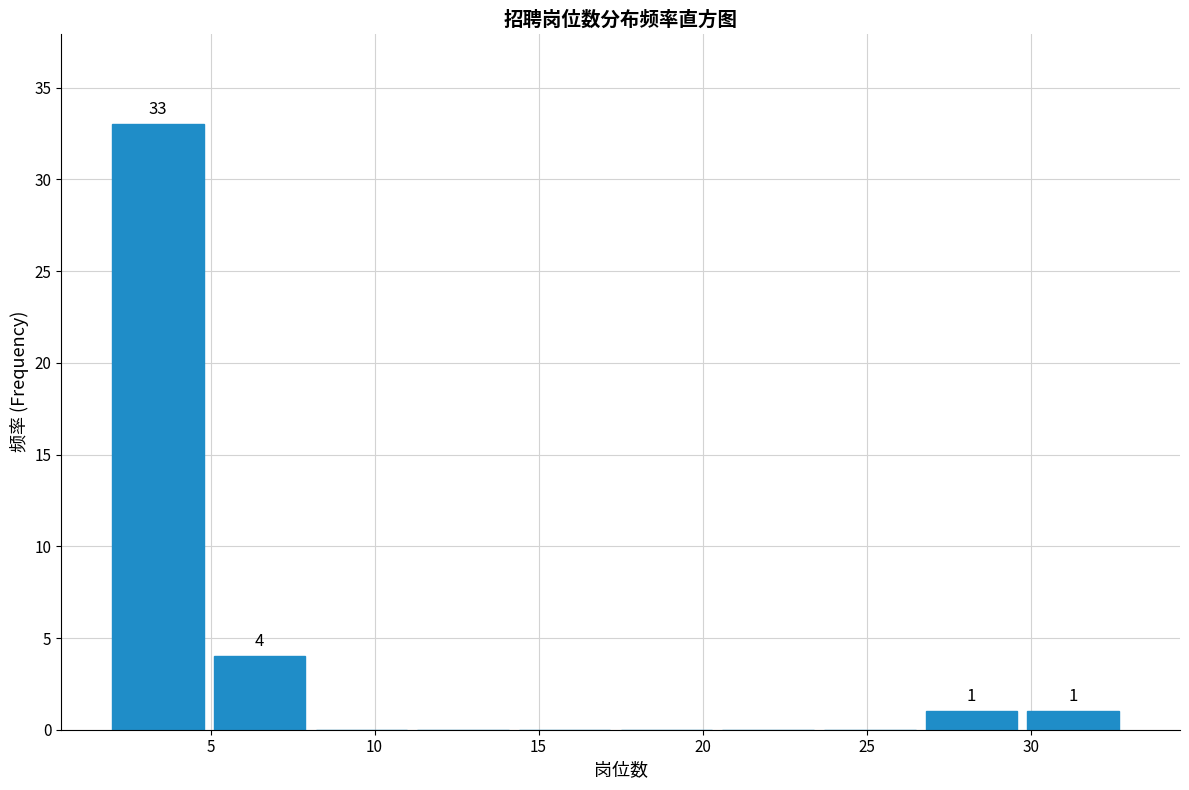

Which range on the x-axis has the tallest bar?

2.0 to 5.1